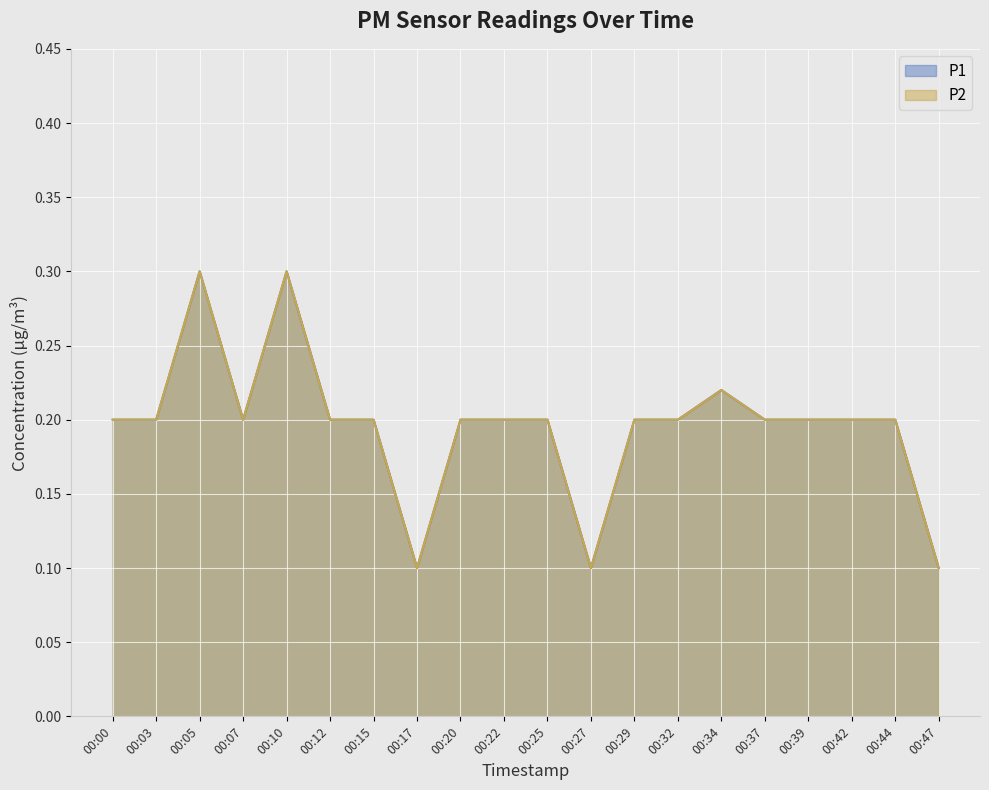

Reading left to right, list all the values displayed in this chart.

P1: 00:00=0.2	00:03=0.2	00:05=0.3	00:07=0.2	00:10=0.3	00:12=0.2	00:15=0.2	00:17=0.1	00:20=0.2	00:22=0.2	00:25=0.2	00:27=0.1	00:29=0.2	00:32=0.2	00:34=0.2	00:37=0.2	00:39=0.2	00:42=0.2	00:44=0.2	00:47=0.1
P2: 00:00=0.2	00:03=0.2	00:05=0.3	00:07=0.2	00:10=0.3	00:12=0.2	00:15=0.2	00:17=0.1	00:20=0.2	00:22=0.2	00:25=0.2	00:27=0.1	00:29=0.2	00:32=0.2	00:34=0.2	00:37=0.2	00:39=0.2	00:42=0.2	00:44=0.2	00:47=0.1